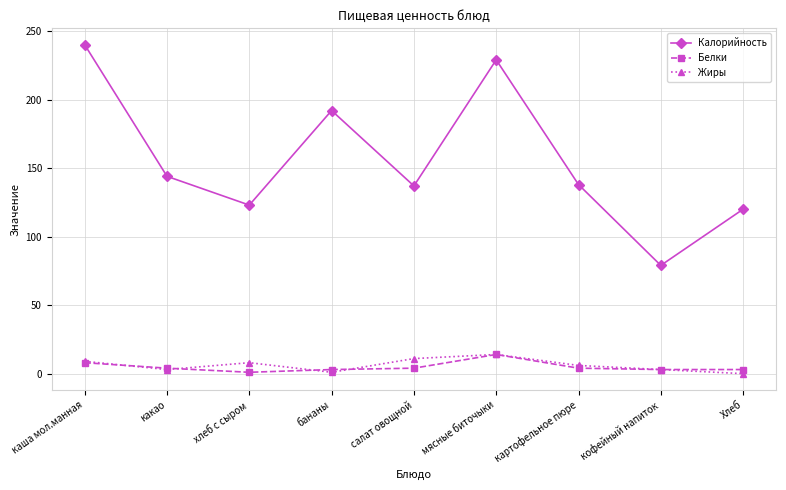

Is it true that Белки equals 4 at картофельное пюре?

True